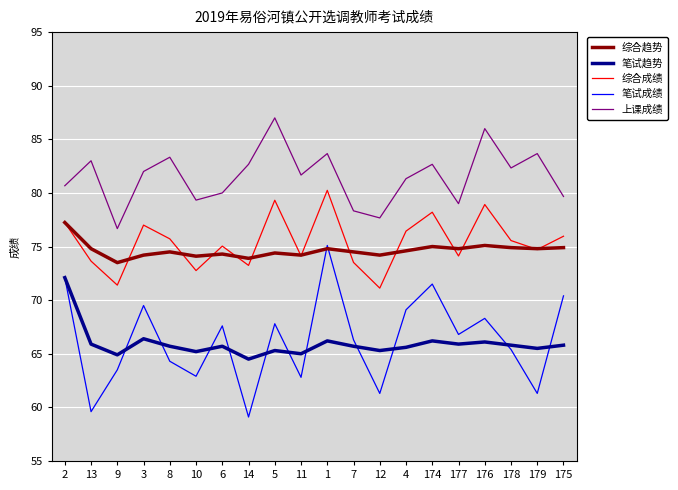

How many intersections are there between 综合趋势 and 笔试成绩?

2